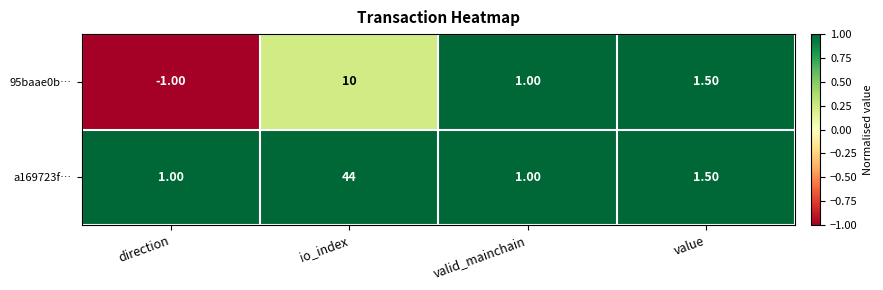

List the series in order of their overall mean, highest first.

a169723f…, 95baae0b…